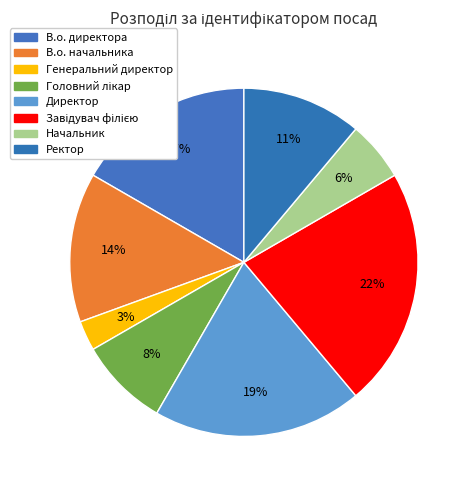

How many slices are in this pie chart?

8